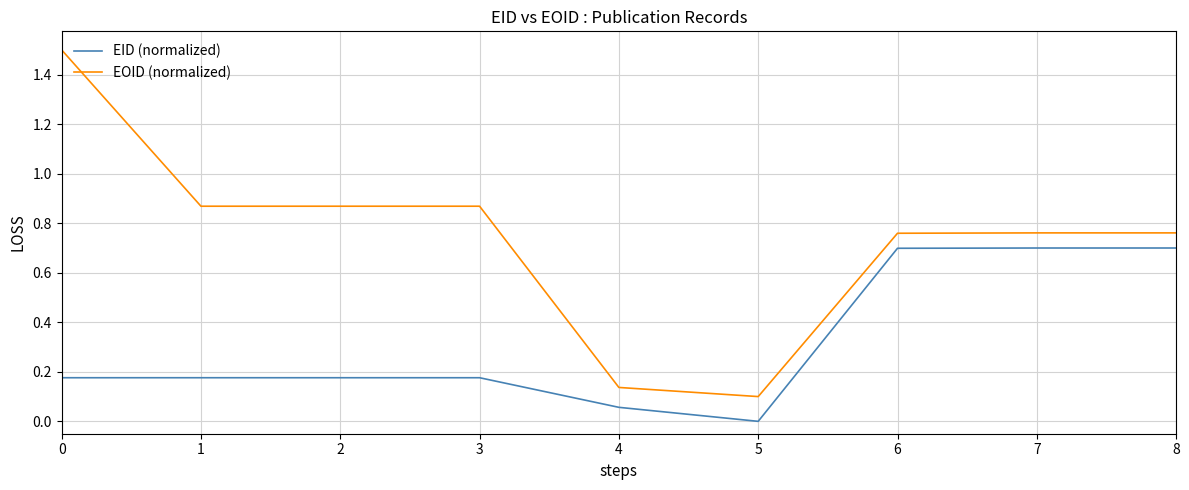

Is the value of EOID (normalized) at 8 greater than the value of EID (normalized) at 6?

Yes